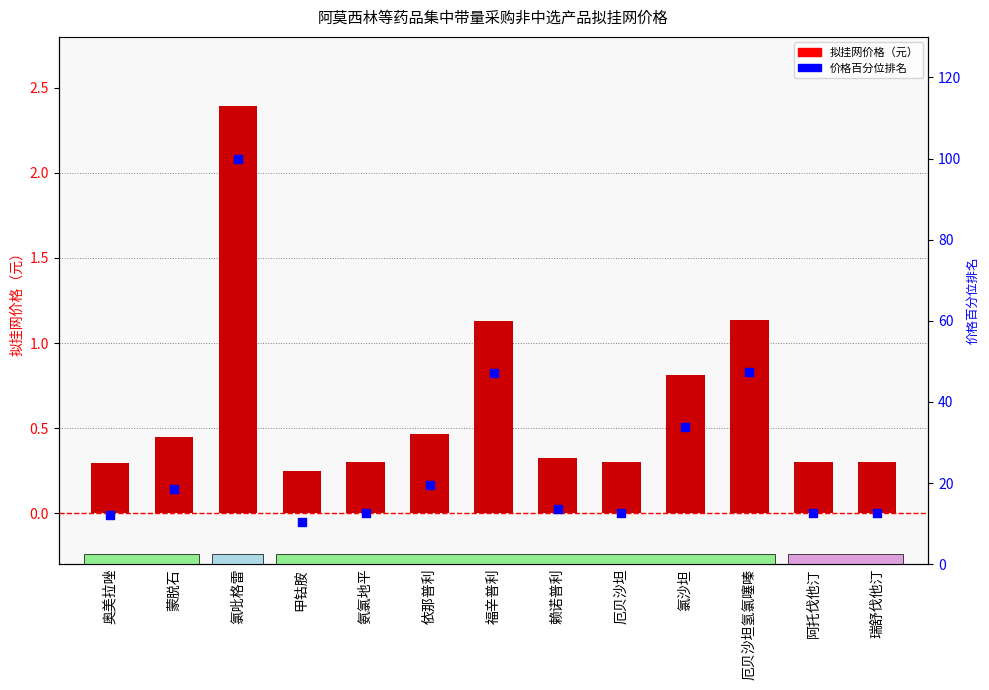

At which category is the sum across all series the highest?

氯吡格雷